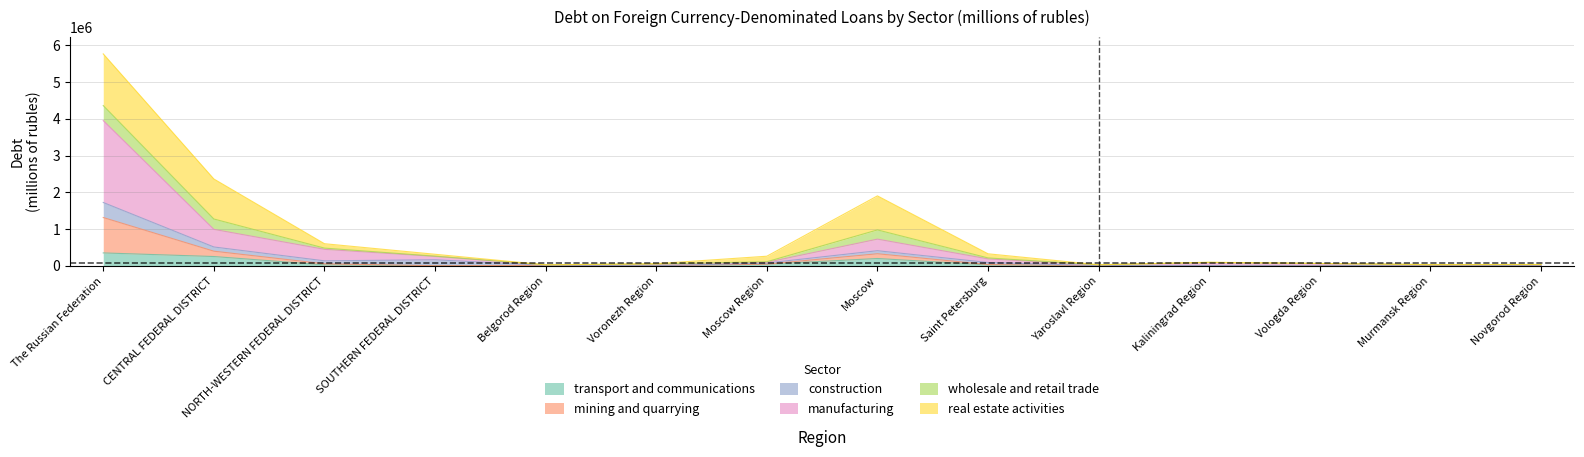

Does the chart have visible grid lines?

Yes